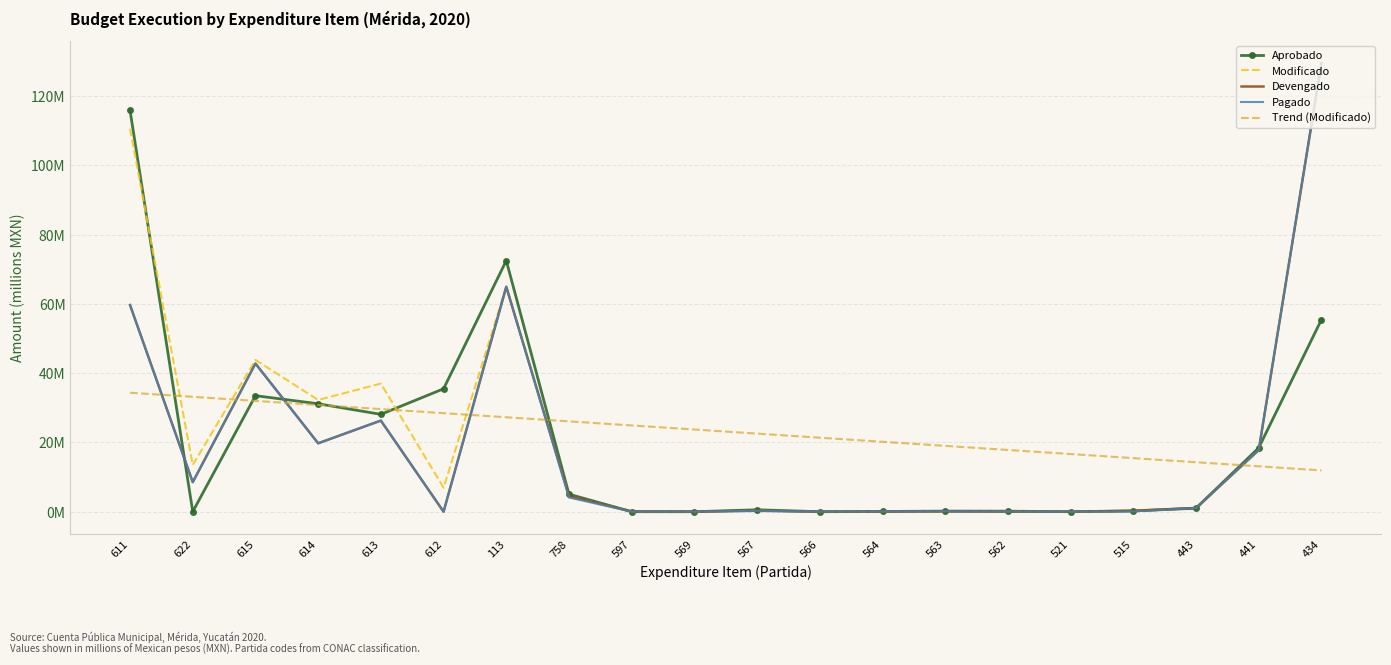

Which series has the largest total across all categories?

Trend (Modificado)